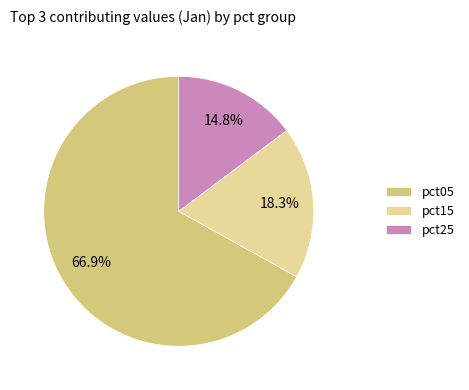

To the nearest percent, what portion does pct05 represent?

67%